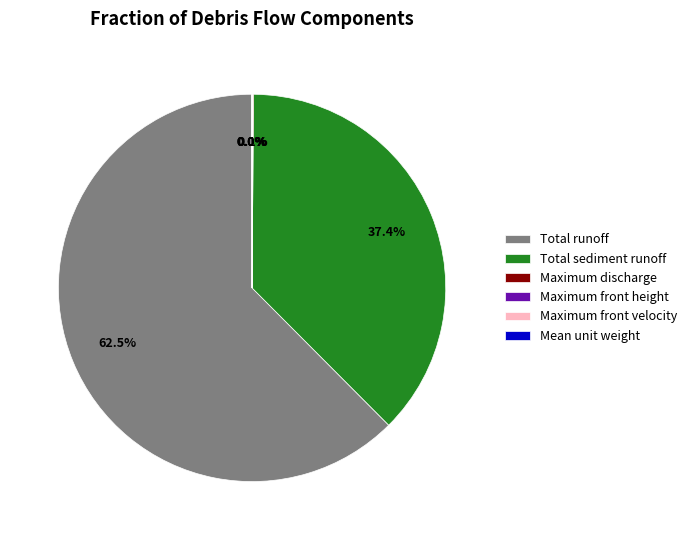

Which category has the biggest portion of the pie?

Total runoff